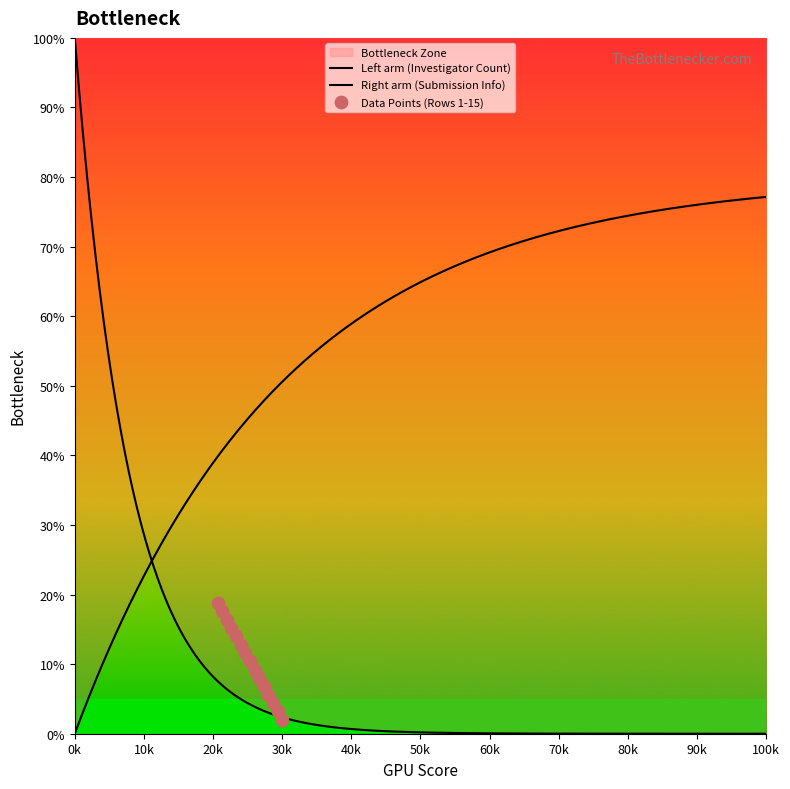

Between Row 5 and Row 1, which is larger?

Row 1